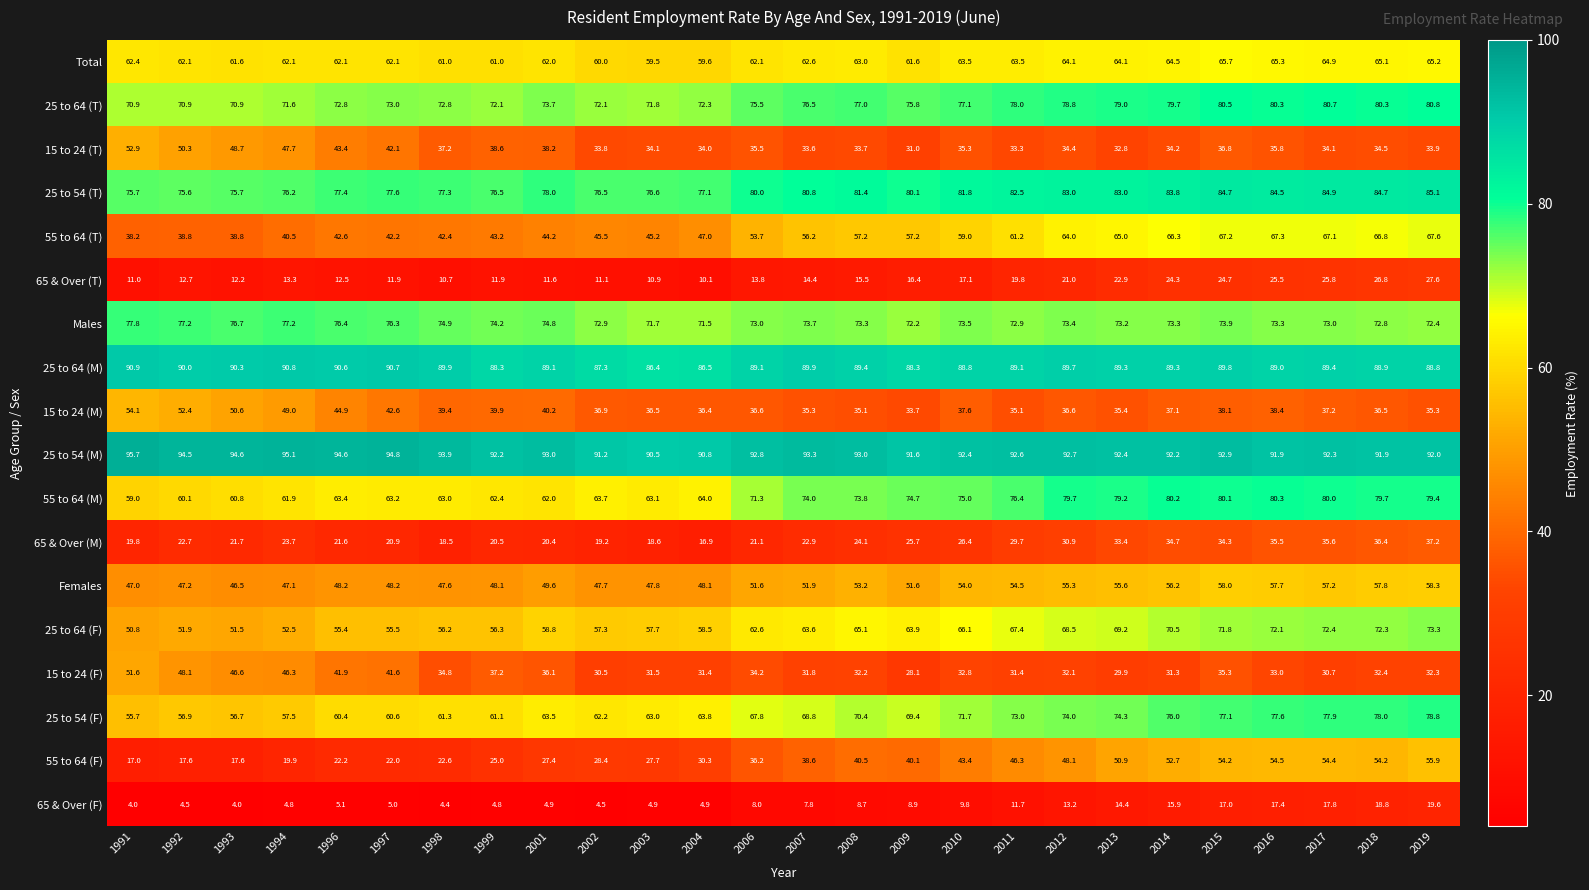

Read the 65 & Over (T) value at 1998.

10.7